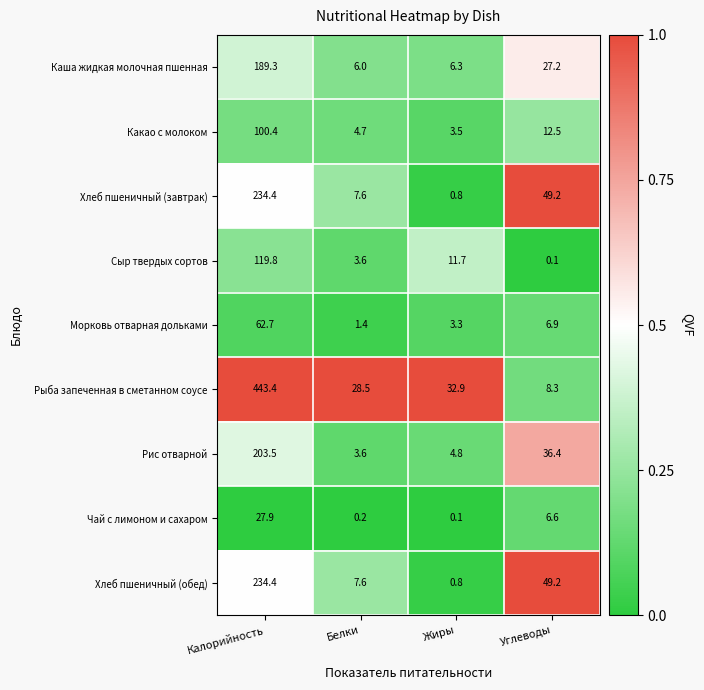

The Рыба запеченная в сметанном соусе series shows 122.4 at Калорийность. True or false?

False